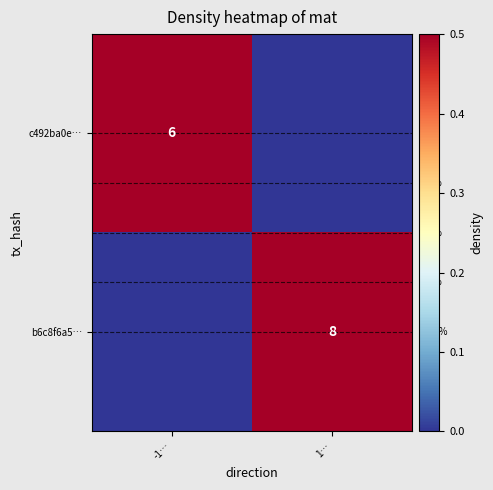

True or false: c492ba0e… has a value of 6 at -1….

True